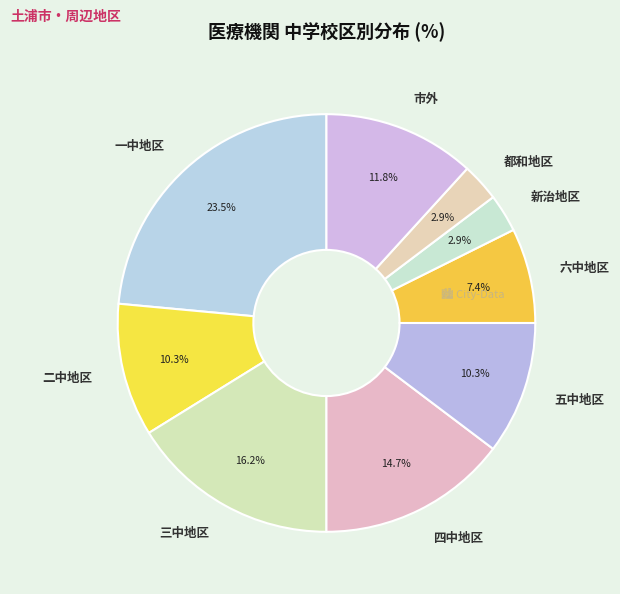

What is the ratio of the value at 二中地区 to the value at 一中地区?

0.4